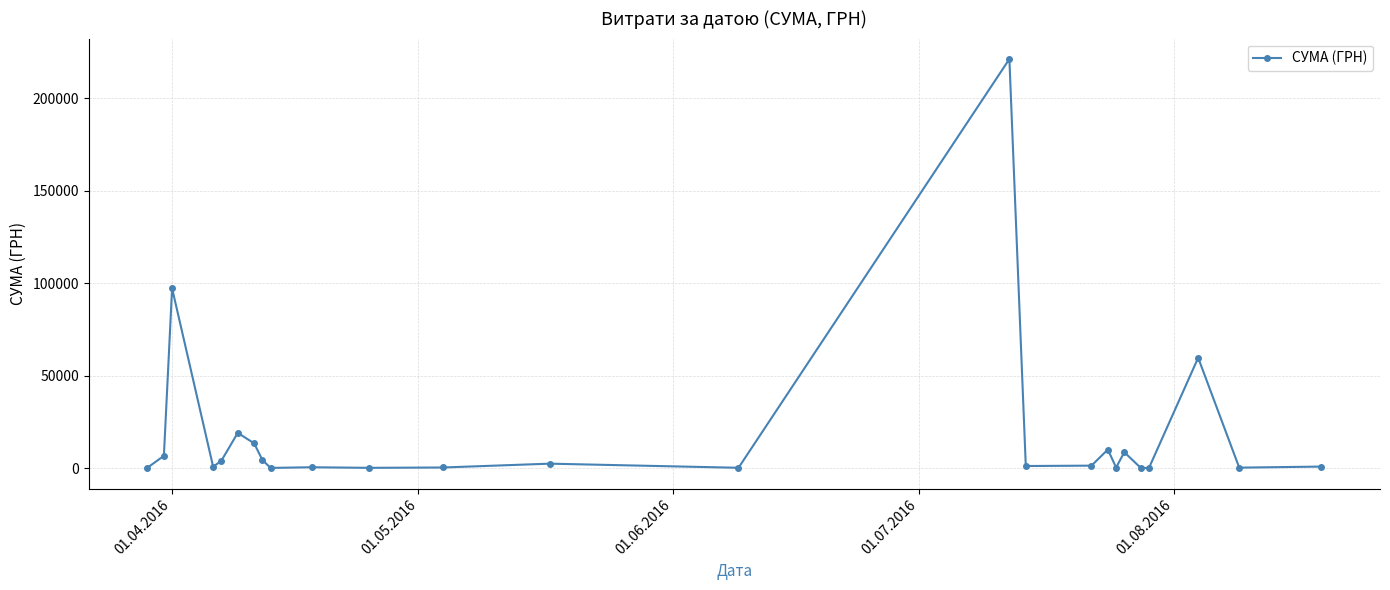

What is the value of the 15th point from the left?

221138.5